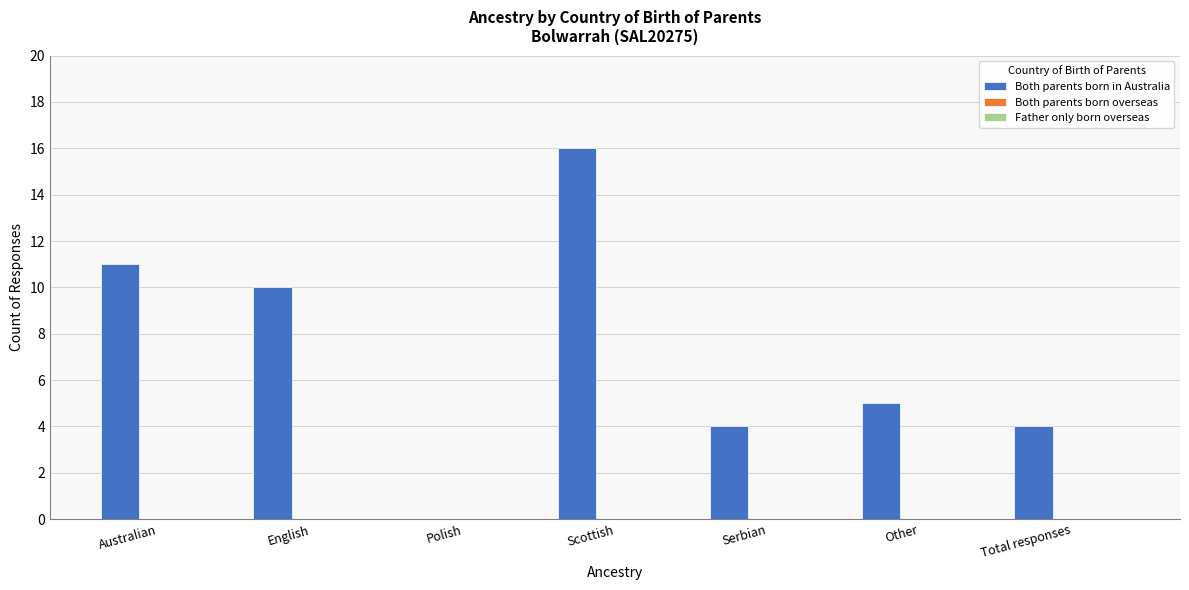

What is the change in value from Scottish to Serbian?

-12